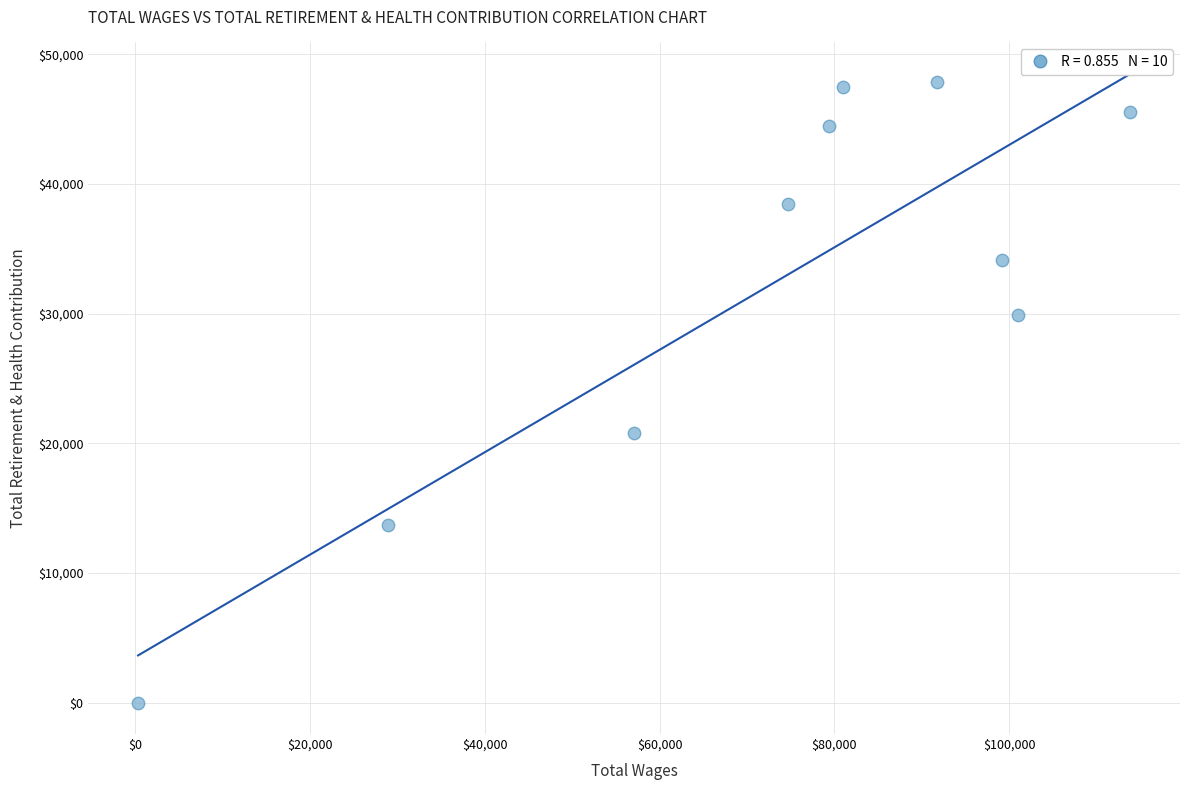

What is the range of X values (max minus min)?

113510